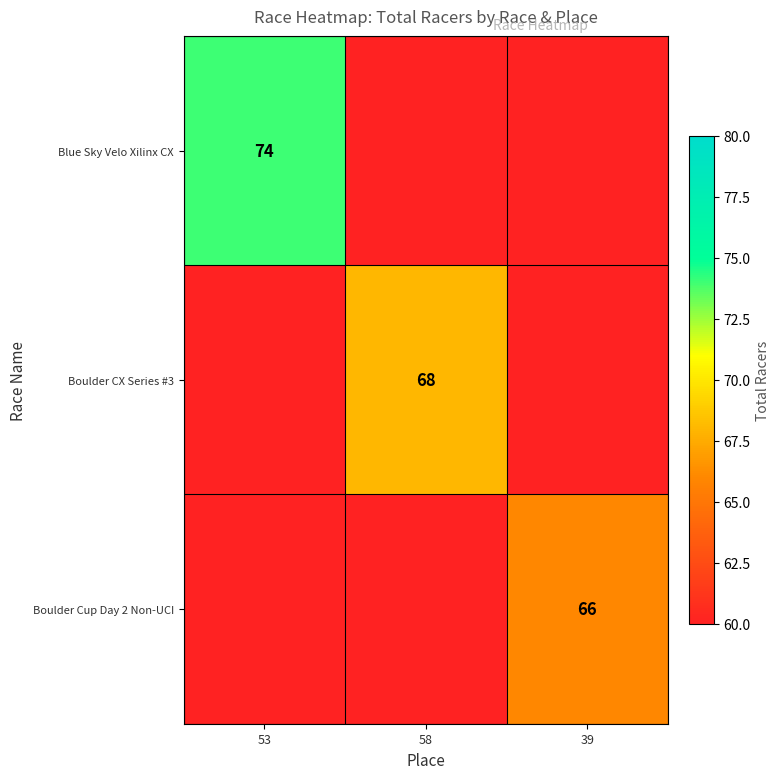

True or false: Blue Sky Velo Xilinx CX has a value of 74 at 53.

True